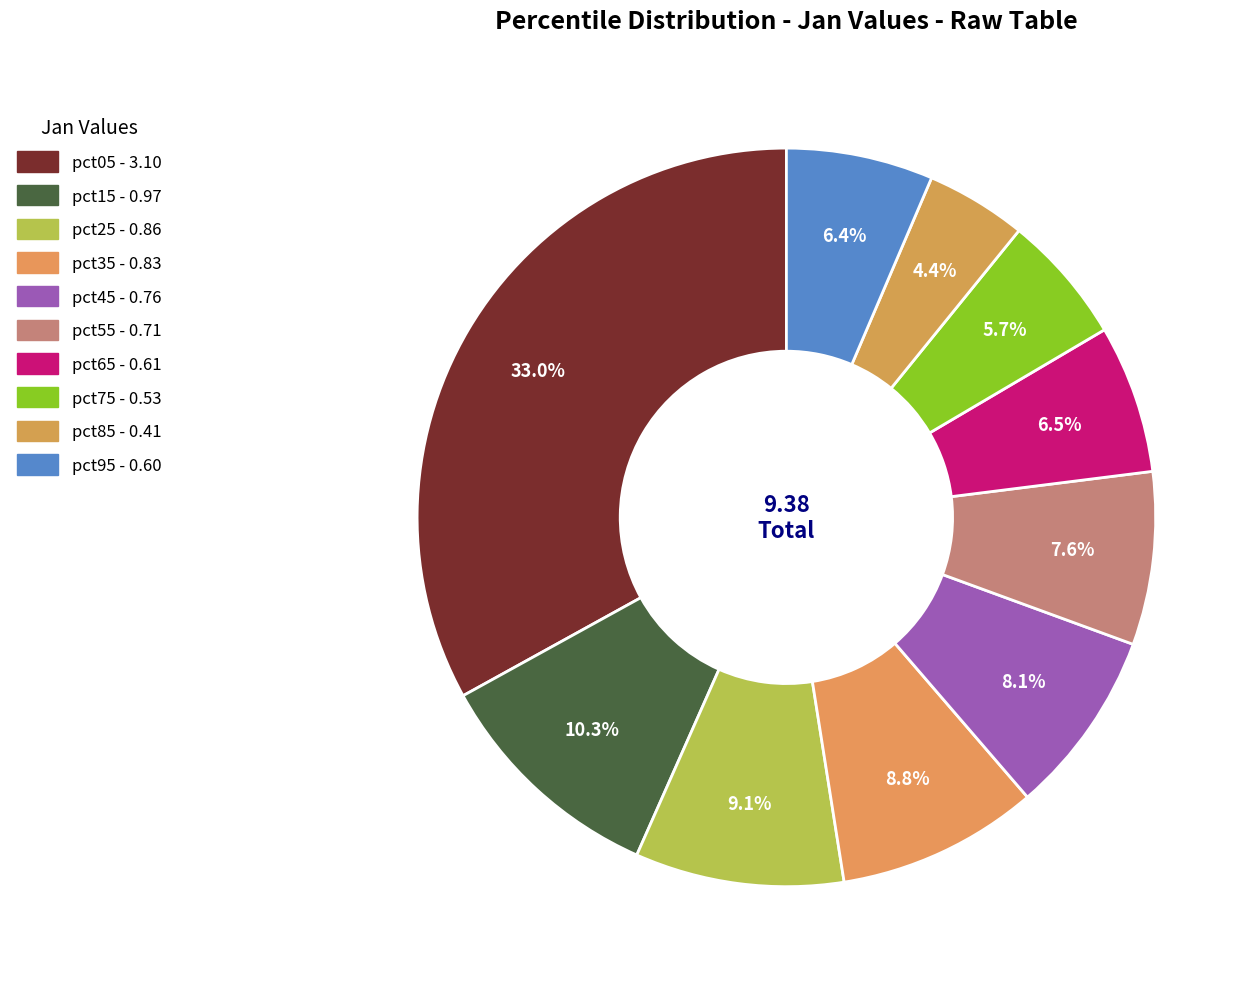

To the nearest percent, what portion does pct65 represent?

6%